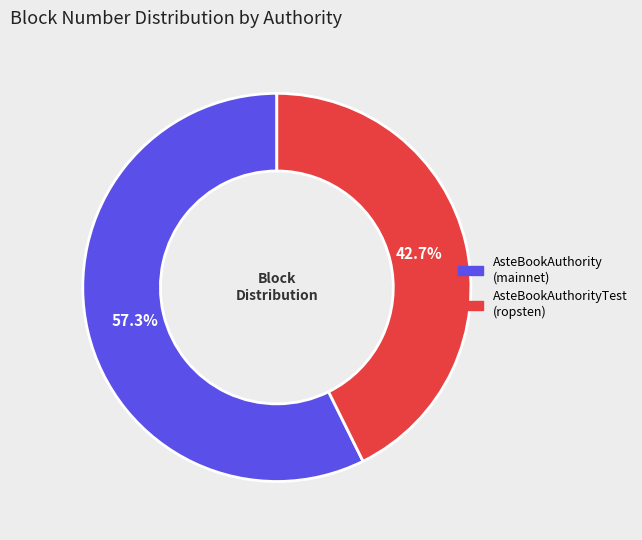

Count the number of slices in the pie.

2